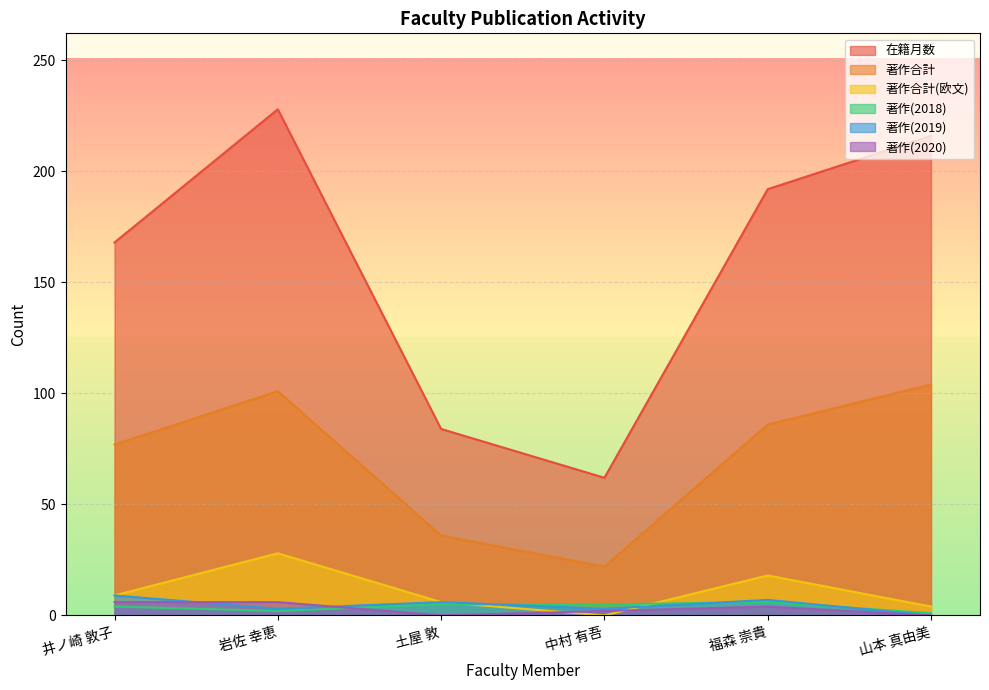

Count the number of categories in the chart.

6